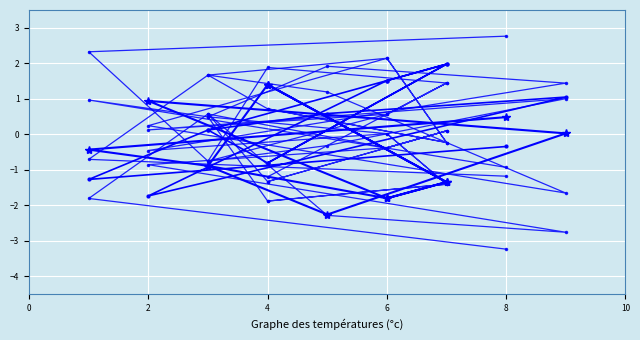

At which category is the sum across all series the highest?

6